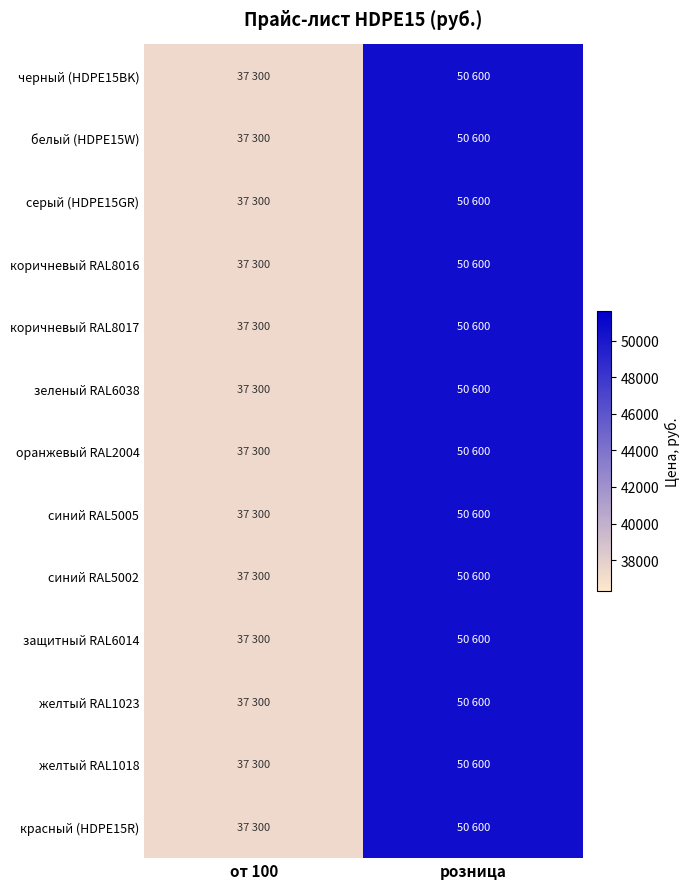

What is the smallest value displayed?

37300